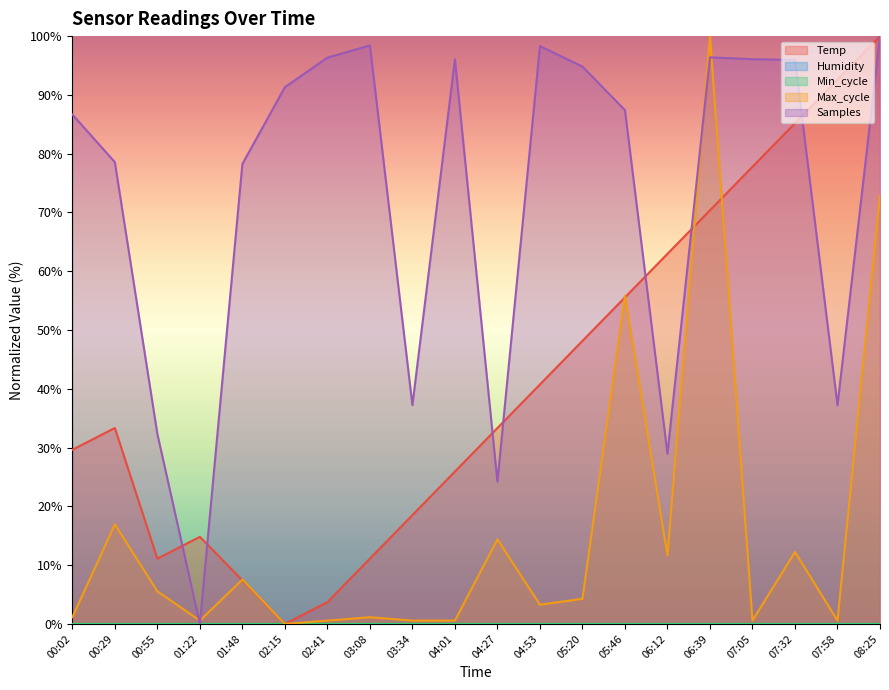

What is the average value of the Max_cycle series?

15.5